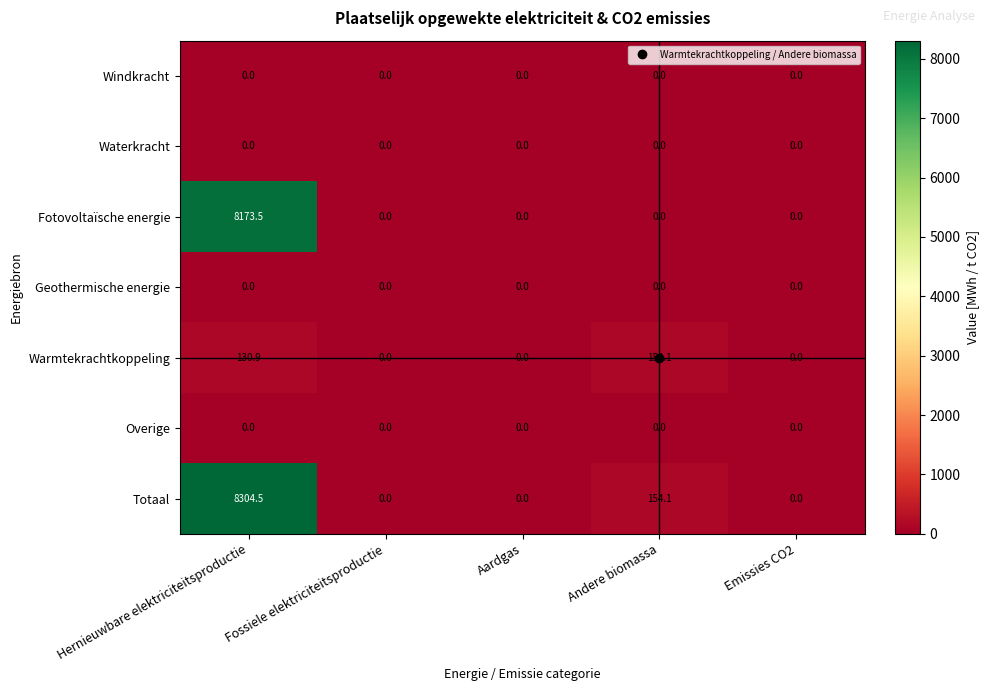

At which label is Totaal closest to 4152?

Andere biomassa